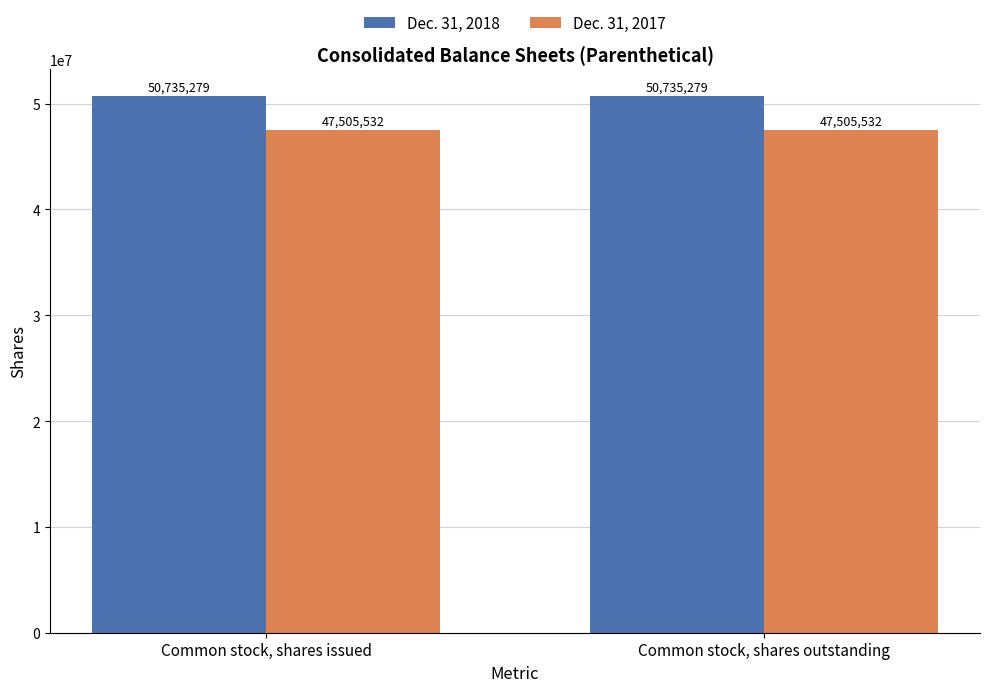

What is the minimum value for Dec. 31, 2017?

47505532